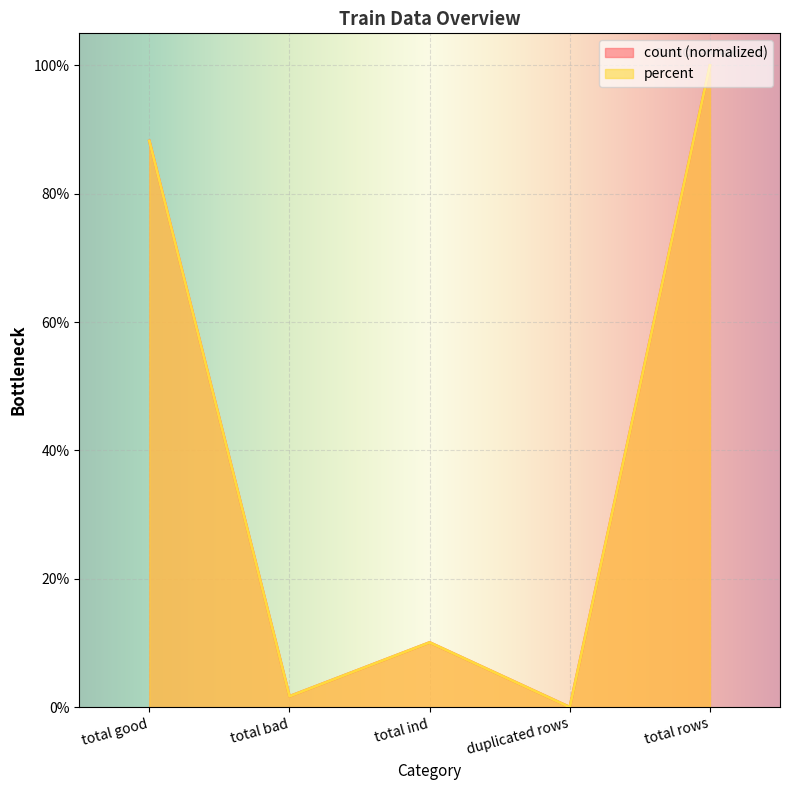

Between duplicated rows and total rows, which is larger?

total rows